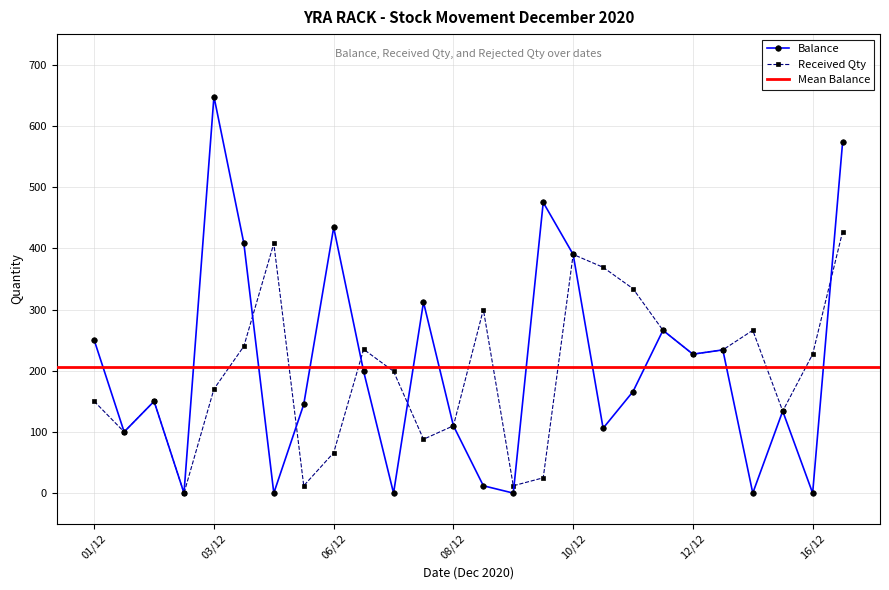

What is the maximum value for Balance?

648